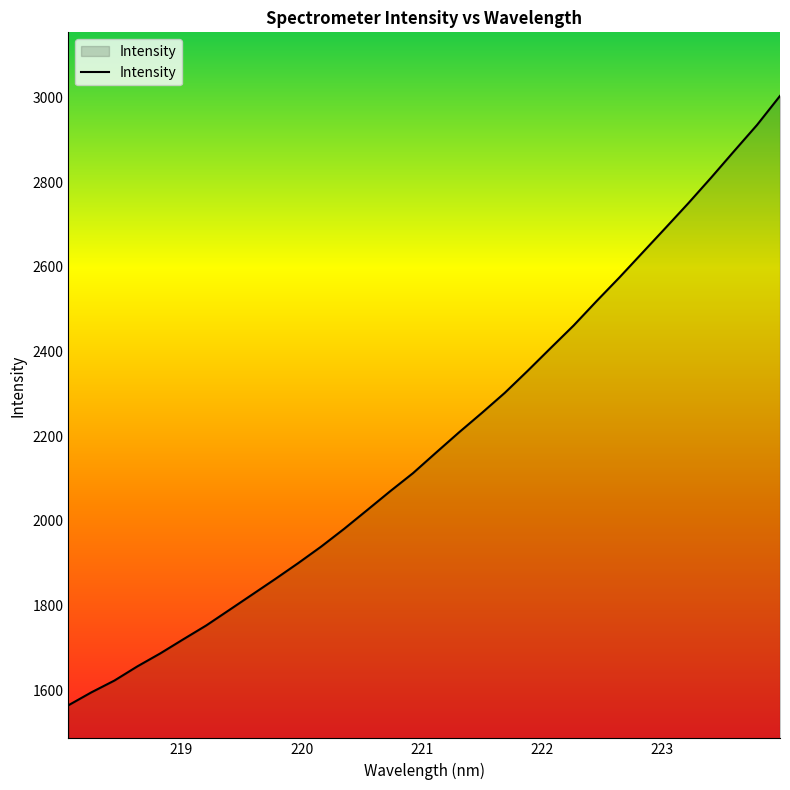

What is the difference between the maximum and minimum values?

1439.8